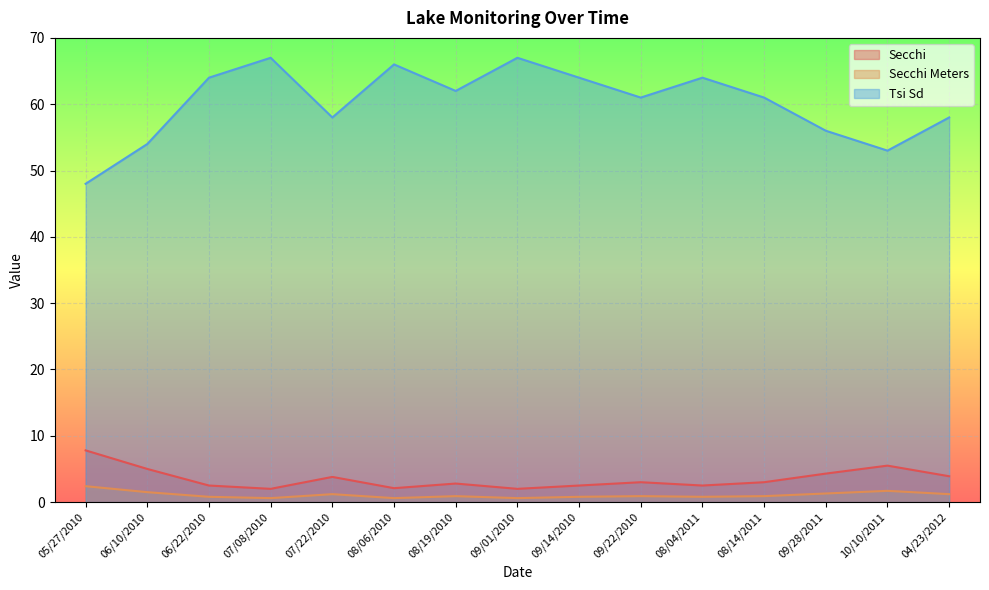

True or false: Tsi Sd and Secchi Meters intersect in this chart.

False